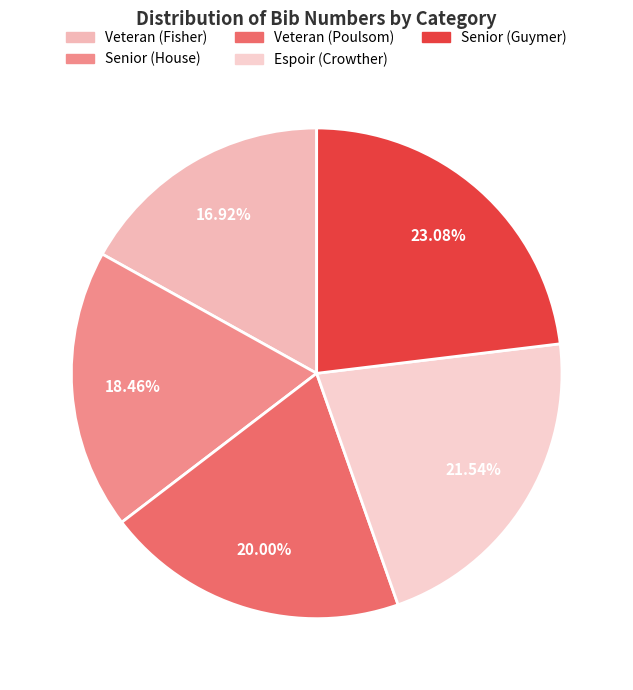

Is Veteran (Poulsom) the majority of the pie?

No